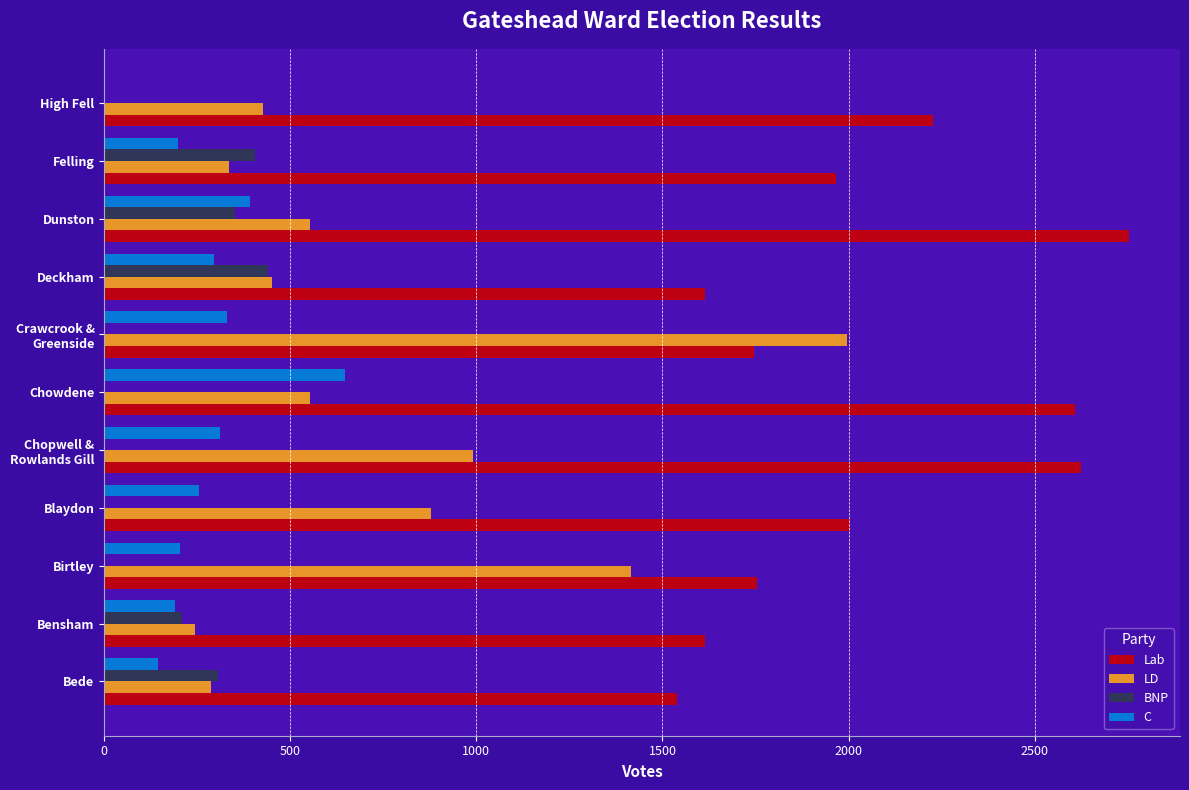

What is the sum of all BNP values?

1714